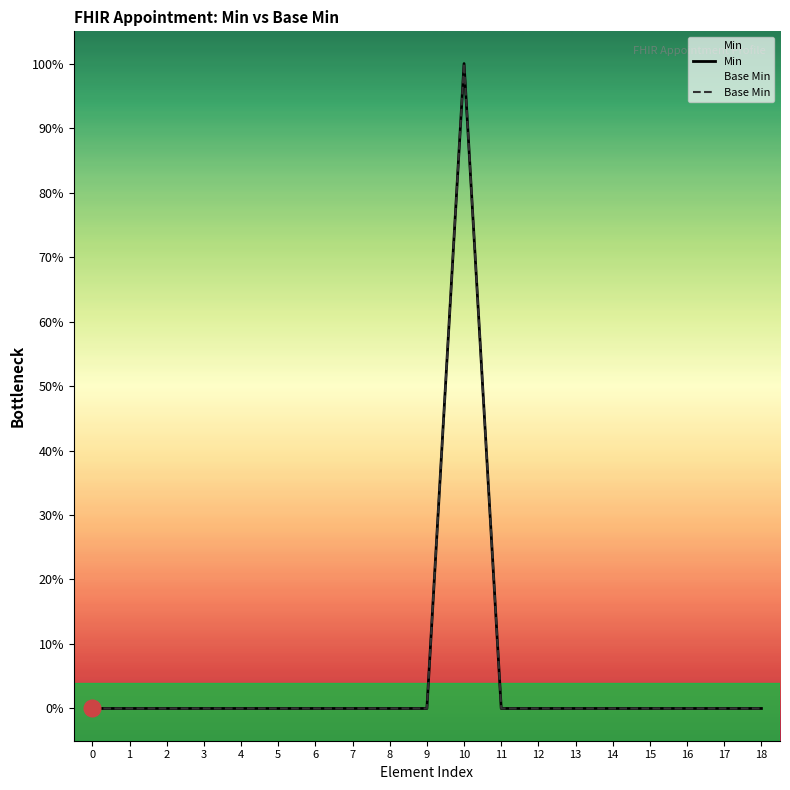

What is the maximum value shown in the chart?

1